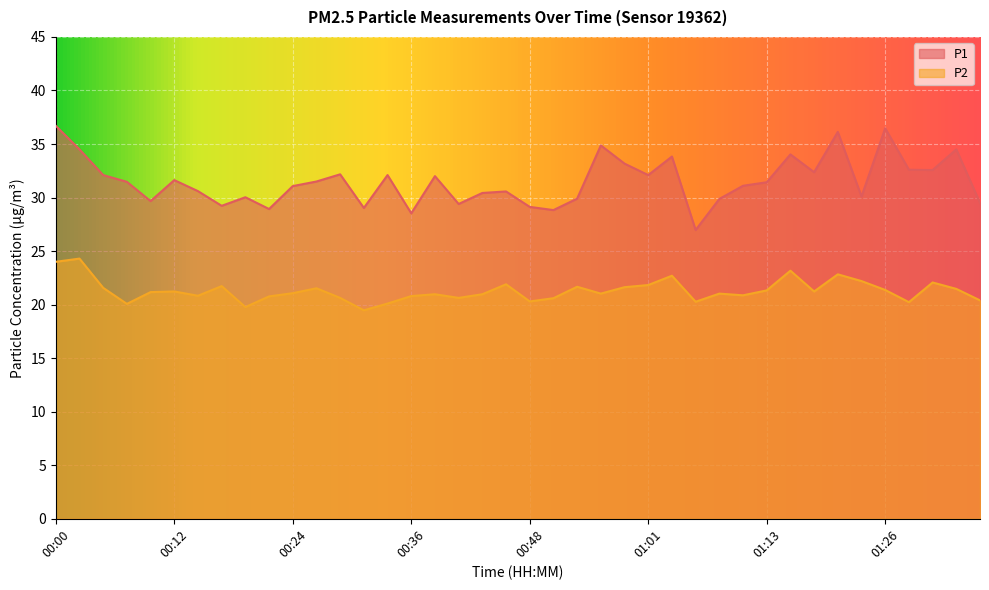

What is the difference between the second highest and minimum values in the P2 series?

4.5